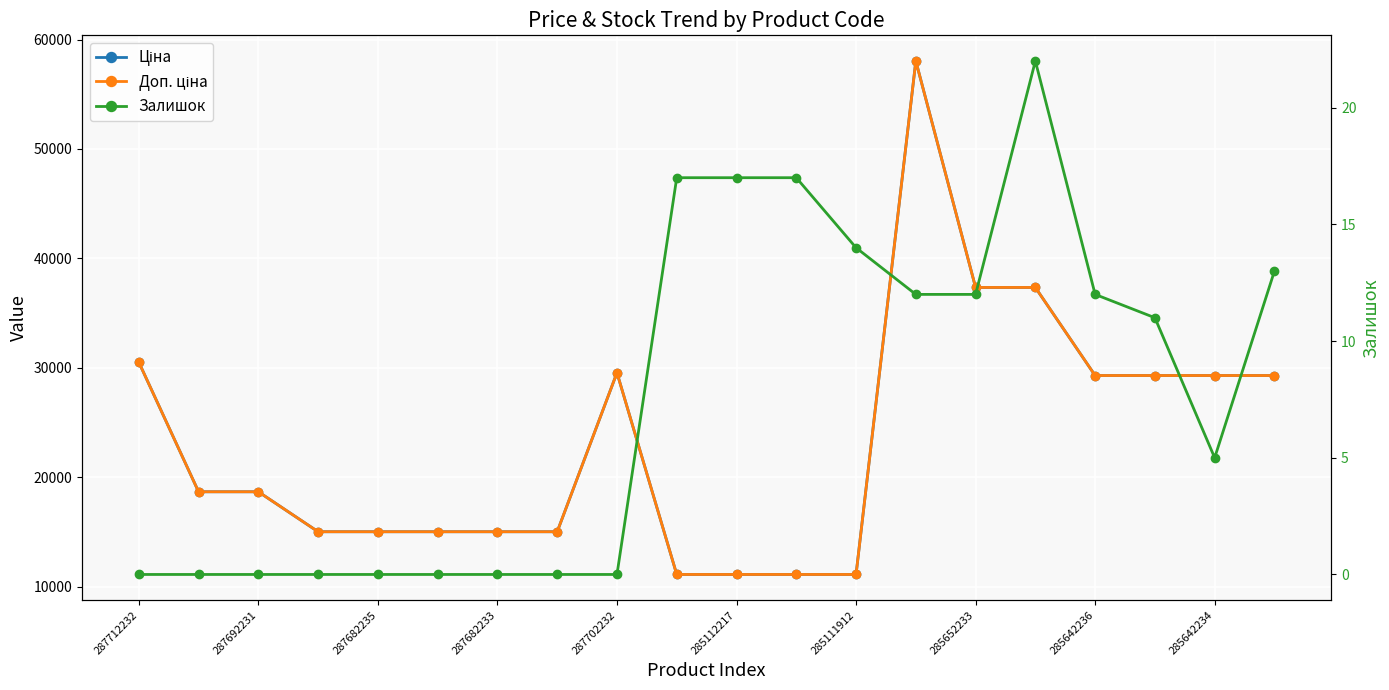

Which series has the largest total across all categories?

Ціна